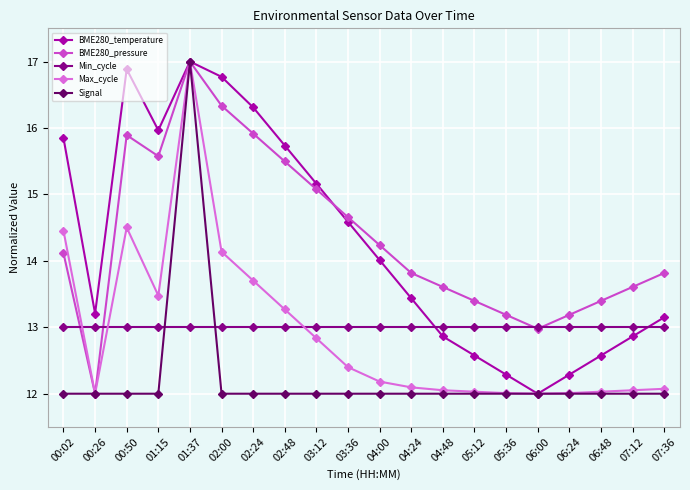

What is the approximate value of Max_cycle at 05:36?

12.0